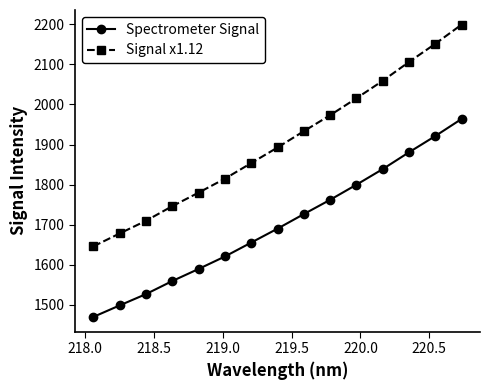

What is the sum of all Signal x1.12 values?

28558.1